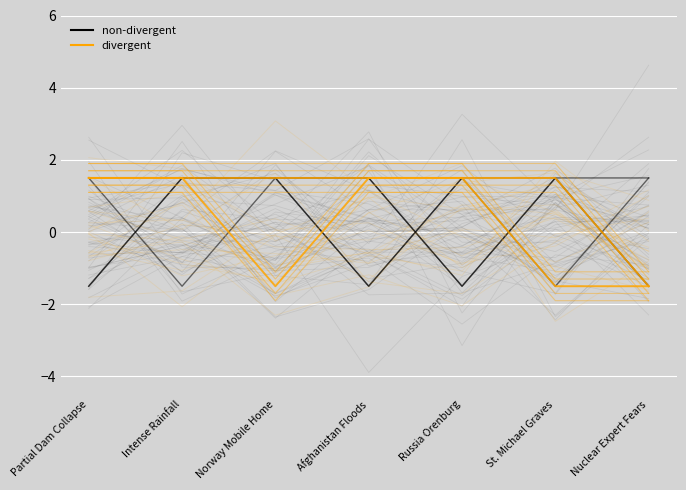

The value of non-divergent at St. Michael Graves is 2.1. True or false?

False